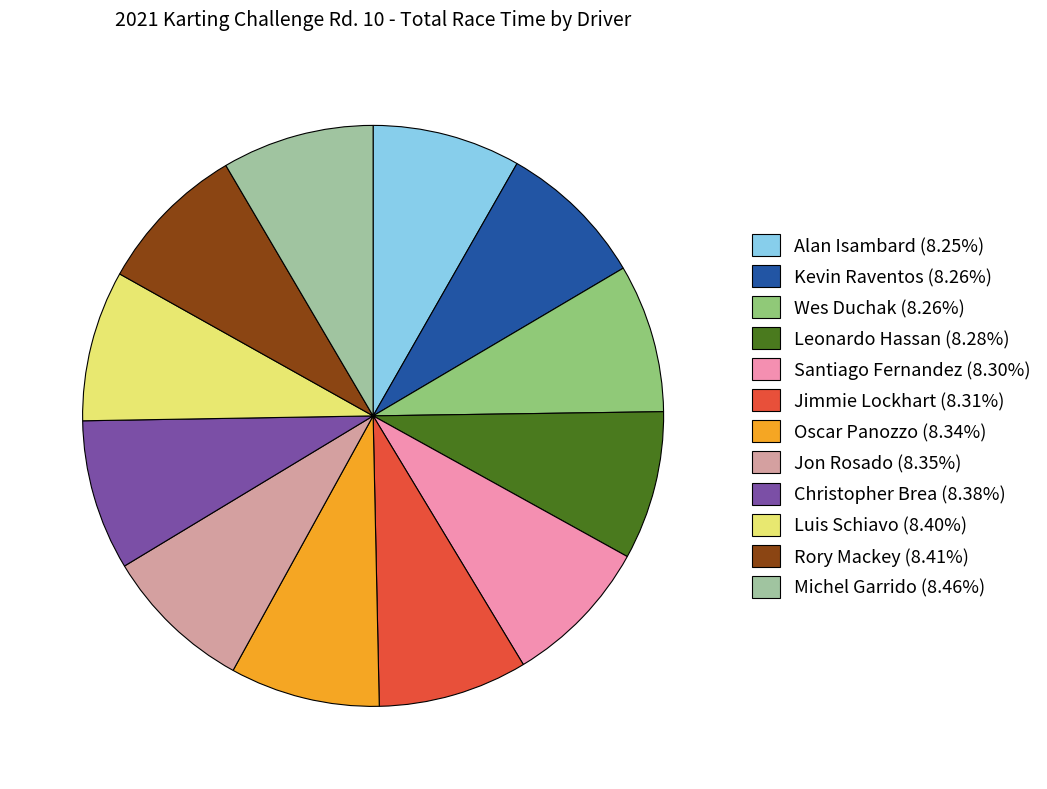

Do Jon Rosado (8.35%) and Leonardo Hassan (8.28%) together represent more than half of the pie?

No